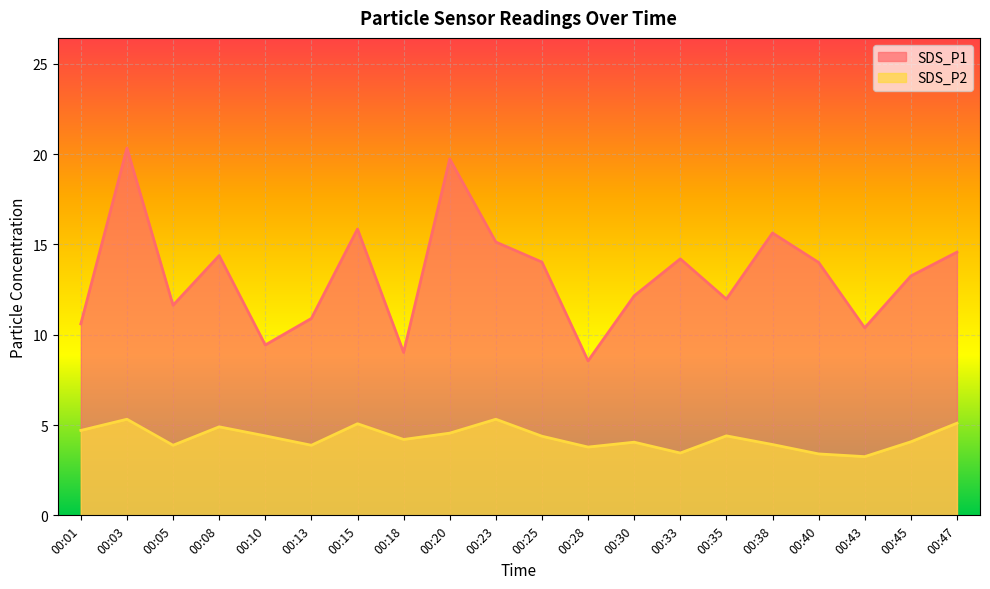

Reading left to right, list all the values displayed in this chart.

SDS_P1: 10.6	20.3	11.6	14.4	9.4	10.9	15.8	9.0	19.7	15.1	14.0	8.6	12.2	14.2	12.0	15.6	14.0	10.4	13.2	14.6
SDS_P2: 4.7	5.3	3.9	4.9	4.4	3.9	5.1	4.2	4.5	5.3	4.4	3.8	4.0	3.5	4.4	3.9	3.4	3.2	4.1	5.1